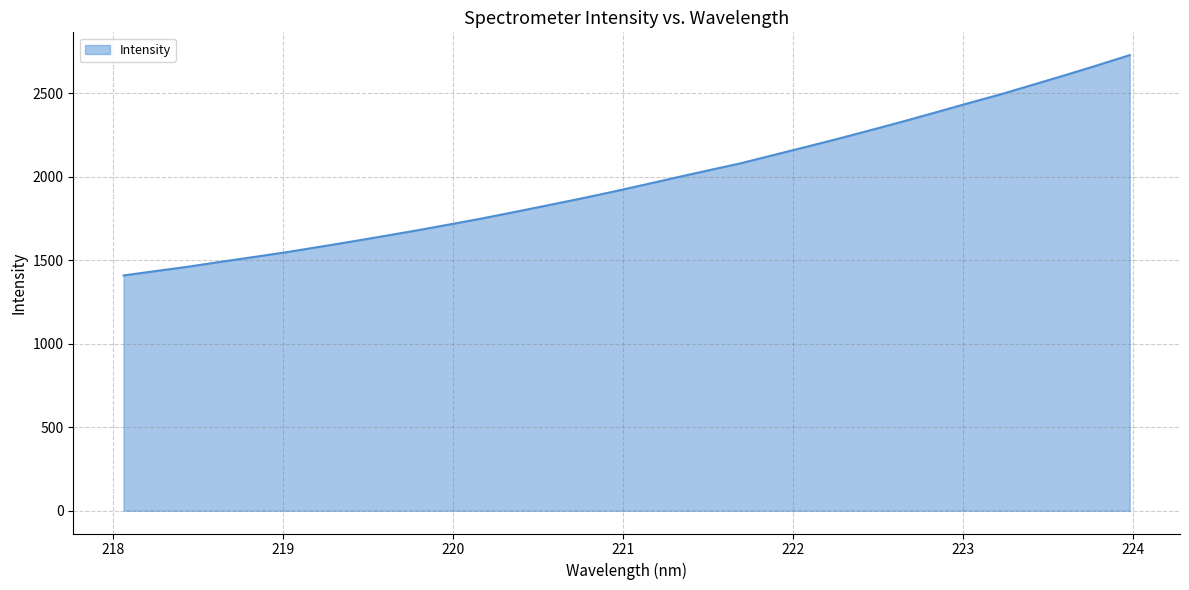

What is the smallest value displayed?

1409.5